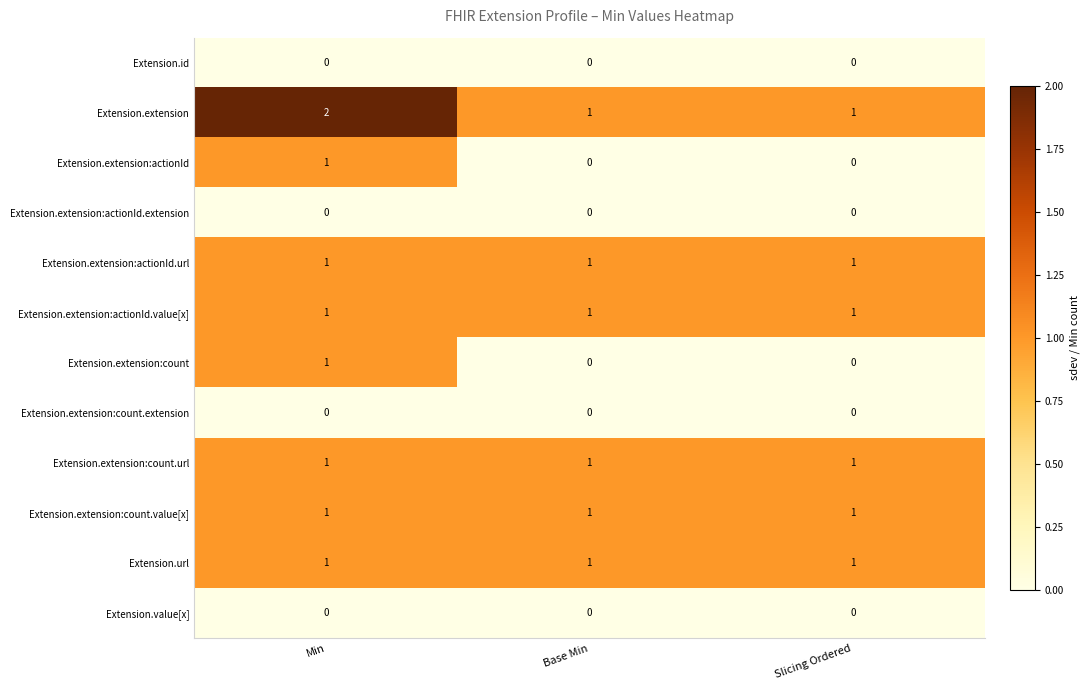

True or false: Extension.extension:count.url has a value of 2 at Slicing Ordered.

False